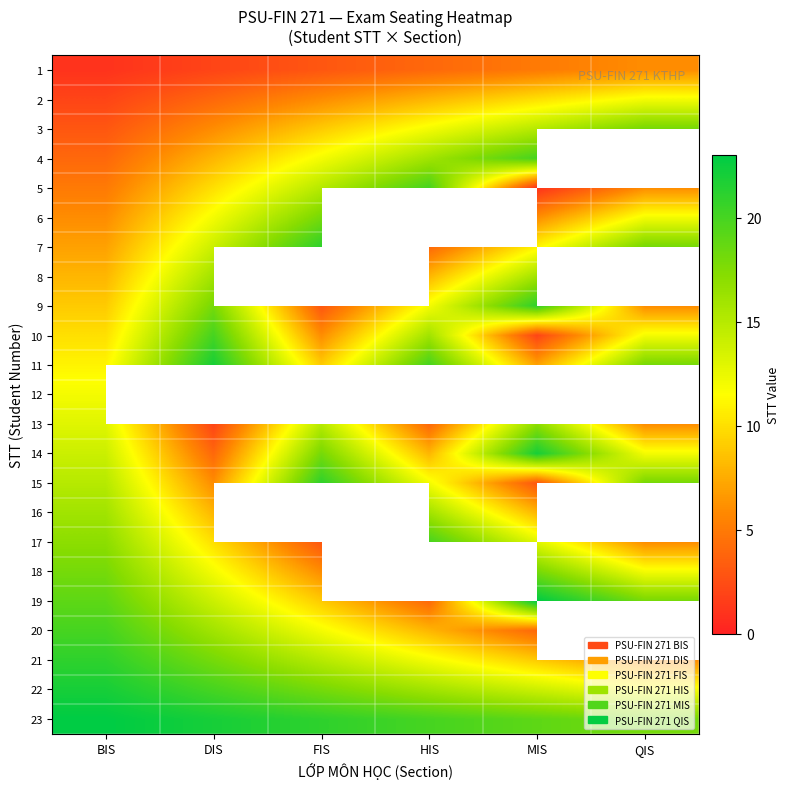

Which category has the lowest value in the 17 series?

FIS